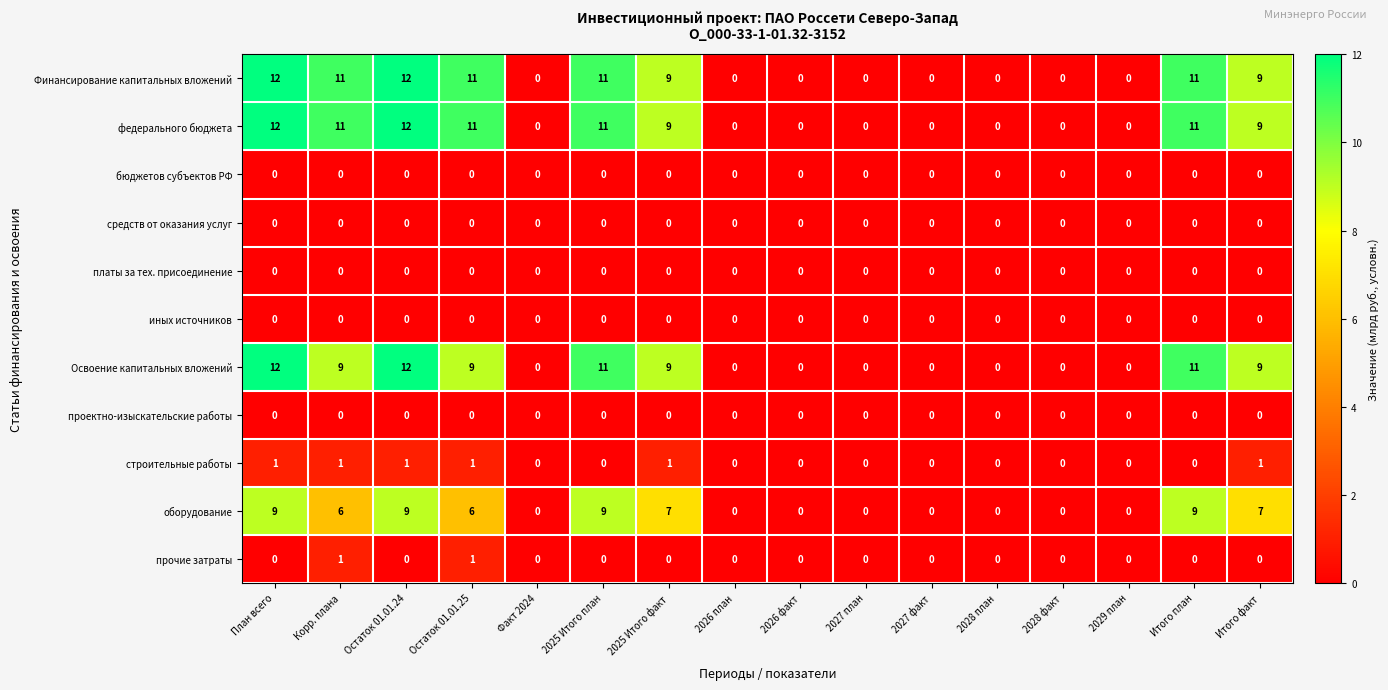

What is the difference between the highest and lowest values at План всего?

12